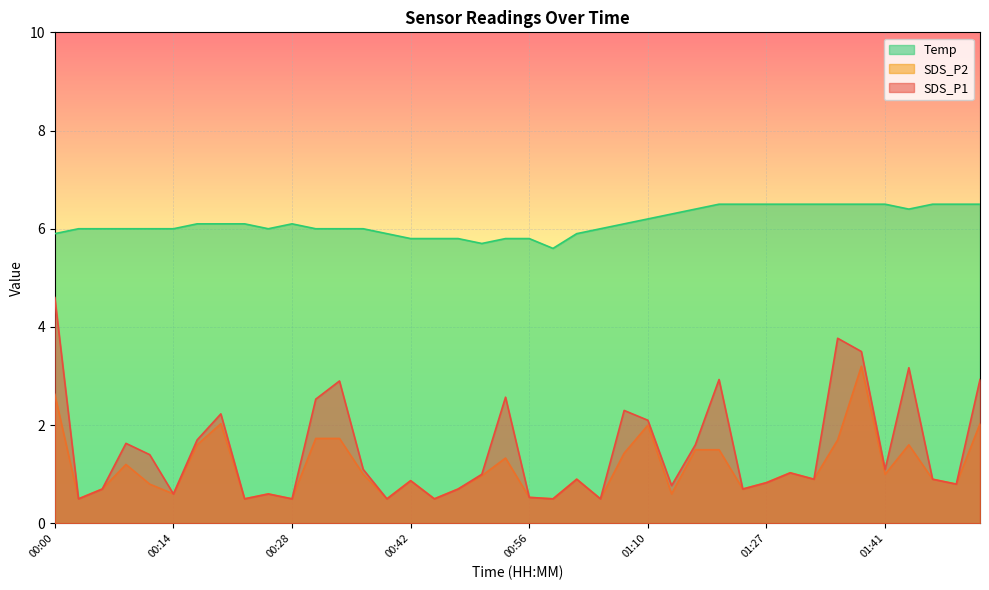

Reading left to right, extract all data points from this chart.

SDS_P1: 4.6	0.5	0.7	1.6	1.4	0.6	1.7	2.2	0.5	0.6	0.5	2.5	2.9	1.1	0.5	0.9	0.5	0.7	1.0	2.6	0.5	0.5	0.9	0.5	2.3	2.1	0.8	1.6	2.9	0.7	0.8	1.0	0.9	3.8	3.5	1.1	3.2	0.9	0.8	2.9
SDS_P2: 2.6	0.5	0.7	1.2	0.8	0.6	1.6	2.0	0.5	0.6	0.5	1.7	1.7	1.0	0.5	0.9	0.5	0.7	1.0	1.3	0.5	0.5	0.9	0.5	1.4	2.0	0.6	1.5	1.5	0.7	0.8	1.0	0.9	1.7	3.2	1.0	1.6	0.9	0.8	2.0
Temp: 5.9	6.0	6.0	6.0	6.0	6.0	6.1	6.1	6.1	6.0	6.1	6.0	6.0	6.0	5.9	5.8	5.8	5.8	5.7	5.8	5.8	5.6	5.9	6.0	6.1	6.2	6.3	6.4	6.5	6.5	6.5	6.5	6.5	6.5	6.5	6.5	6.4	6.5	6.5	6.5